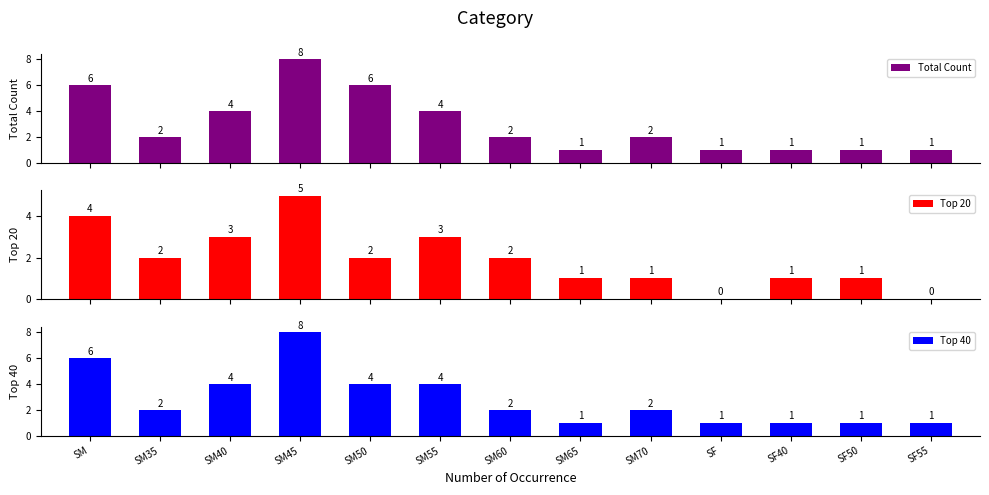

List the series in order of their peak value, highest first.

Total Count, Top 40, Top 20